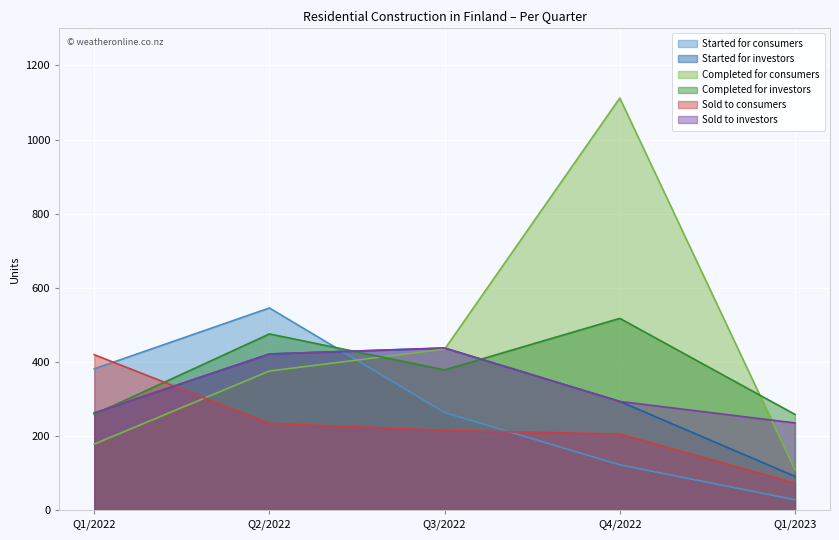

Rank the series by their maximum value, from highest to lowest.

Completed for consumers, Started for consumers, Completed for investors, Started for investors, Sold to investors, Sold to consumers